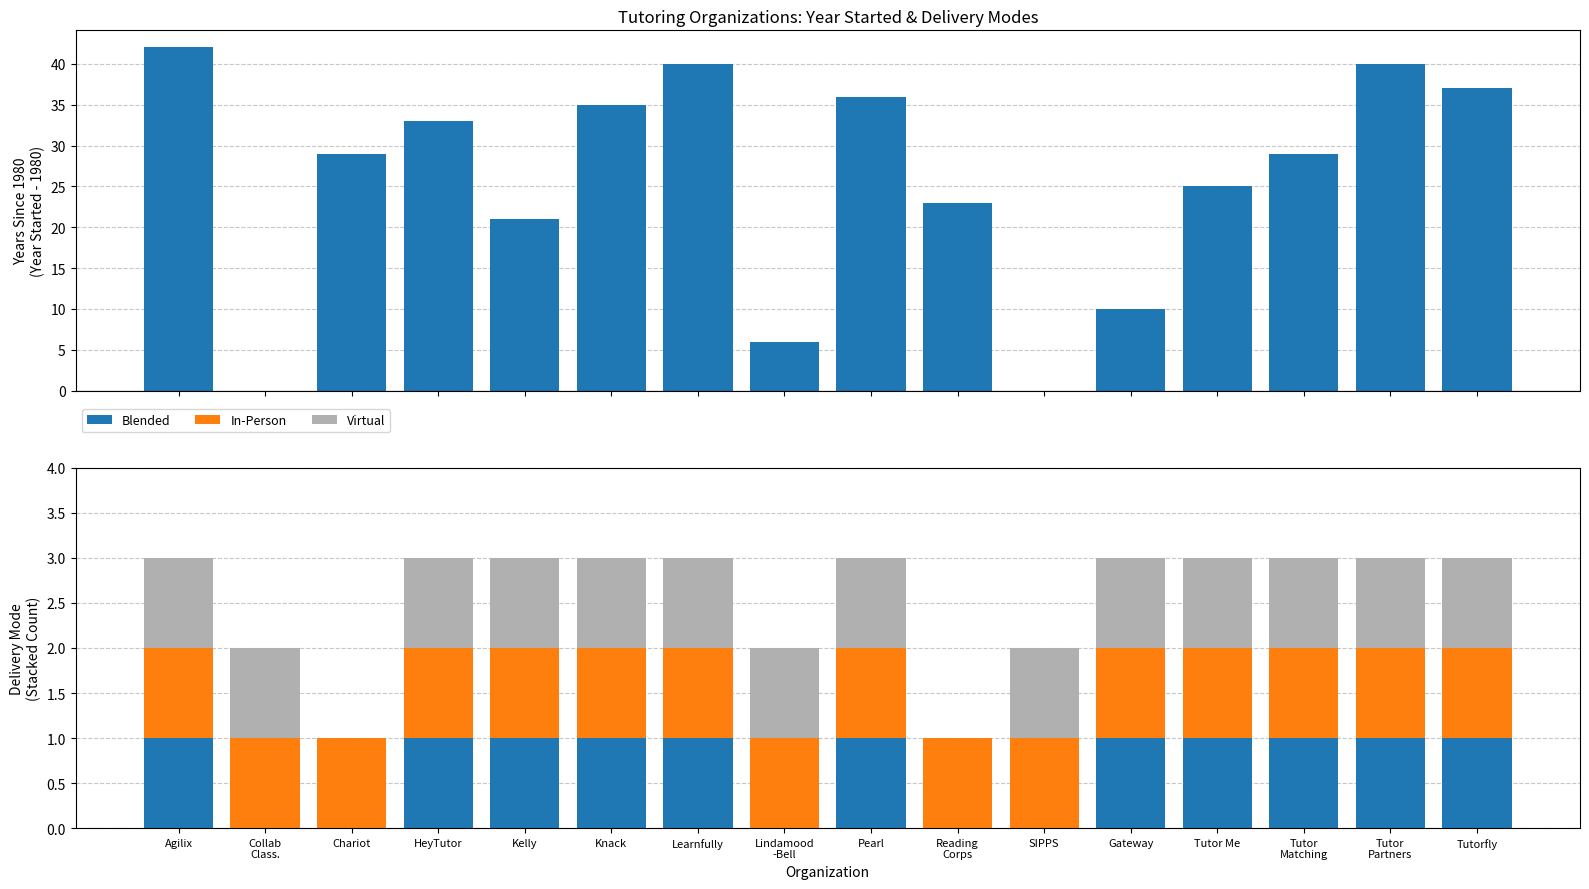

How many bars are there in total?

64